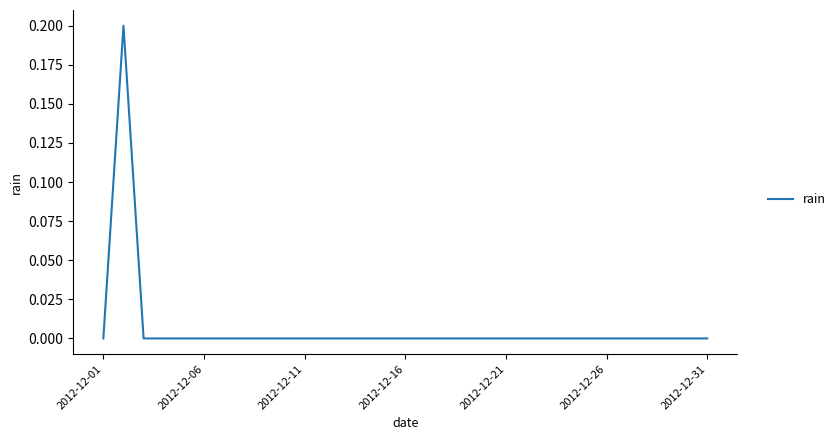

At which category does the chart reach its minimum across all series?

2012-12-01